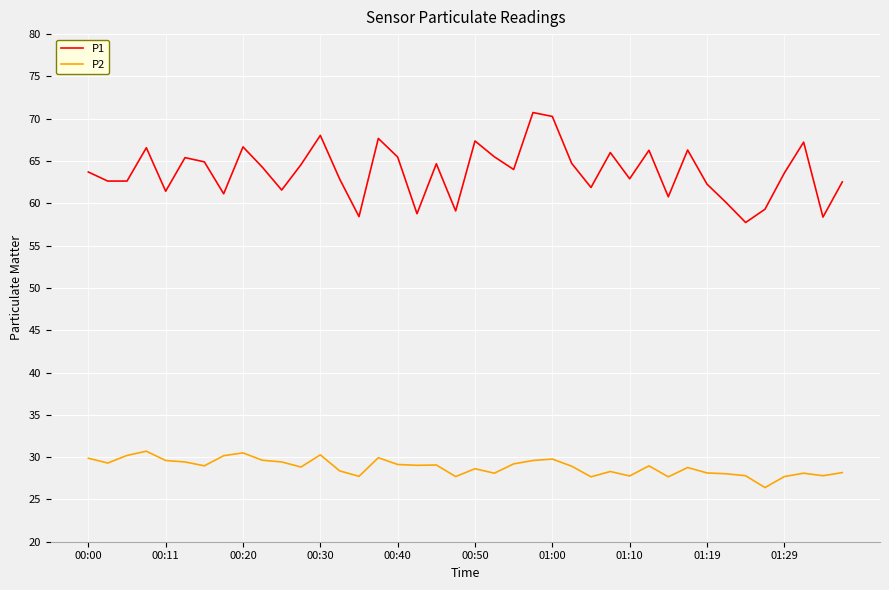

How many lines are shown in the chart?

2